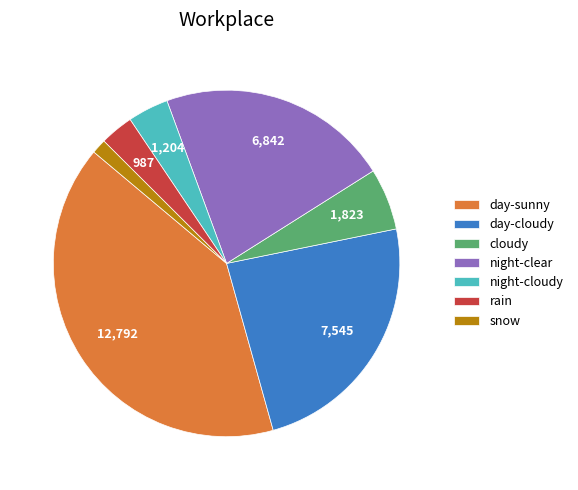

Combined, do snow and cloudy account for over 50%?

No